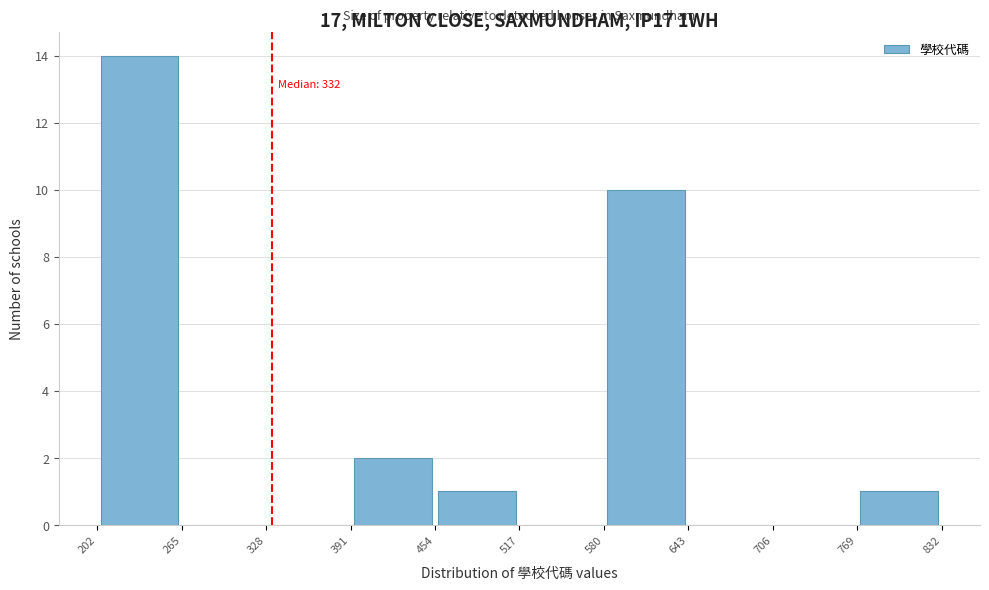

Over which range of the x-axis is the bar tallest?

202 to 265